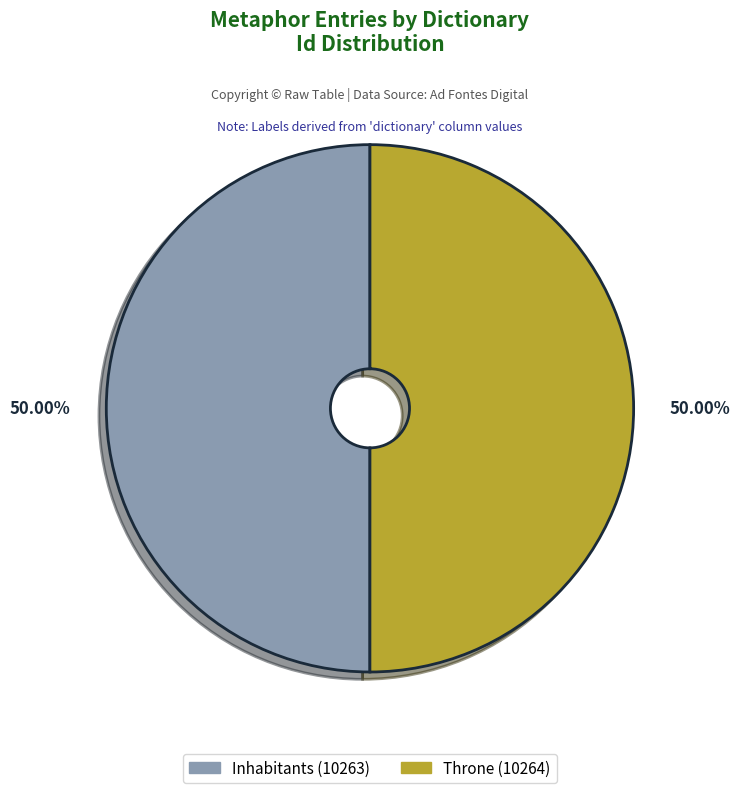

What is the ratio of the value at Inhabitants (10263) to the value at Throne (10264)?

1.0